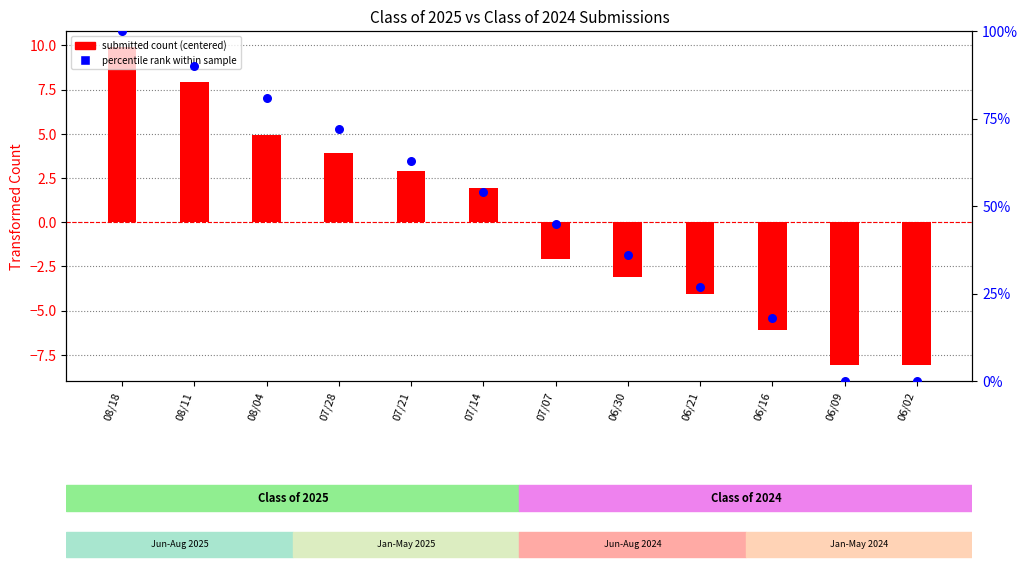

At which category is the sum across all series the highest?

08/18